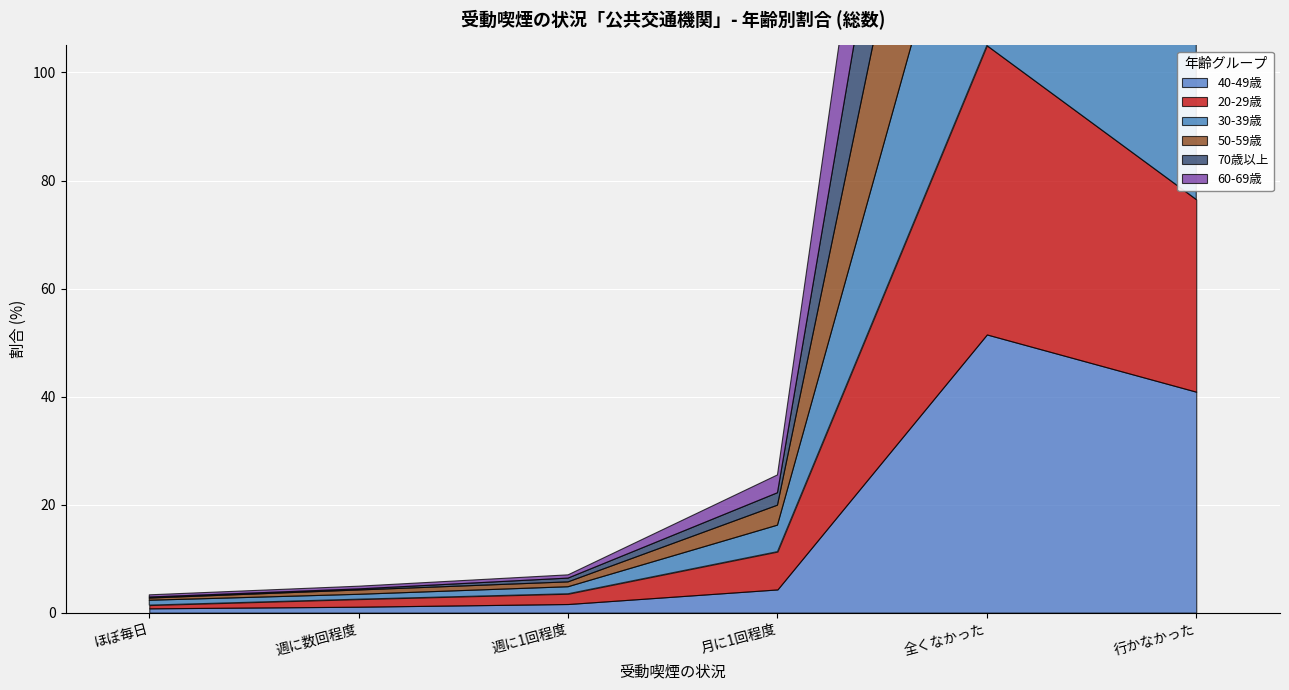

Reading left to right, extract all data points from this chart.

40-49歳: ほぼ毎日=0.8	週に数回程度=1.1	週に1回程度=1.6	月に1回程度=4.3	全くなかった=51.5	行かなかった=40.9
20-29歳: ほぼ毎日=0.6	週に数回程度=1.4	週に1回程度=1.9	月に1回程度=7.0	全くなかった=53.5	行かなかった=35.6
30-39歳: ほぼ毎日=0.9	週に数回程度=0.9	週に1回程度=1.3	月に1回程度=4.9	全くなかった=50.2	行かなかった=41.8
50-59歳: ほぼ毎日=0.4	週に数回程度=0.8	週に1回程度=0.9	月に1回程度=3.7	全くなかった=51.6	行かなかった=42.6
70歳以上: ほぼ毎日=0.2	週に数回程度=0.2	週に1回程度=0.7	月に1回程度=2.3	全くなかった=42.5	行かなかった=54.2
60-69歳: ほぼ毎日=0.4	週に数回程度=0.5	週に1回程度=0.6	月に1回程度=3.3	全くなかった=47.3	行かなかった=47.9